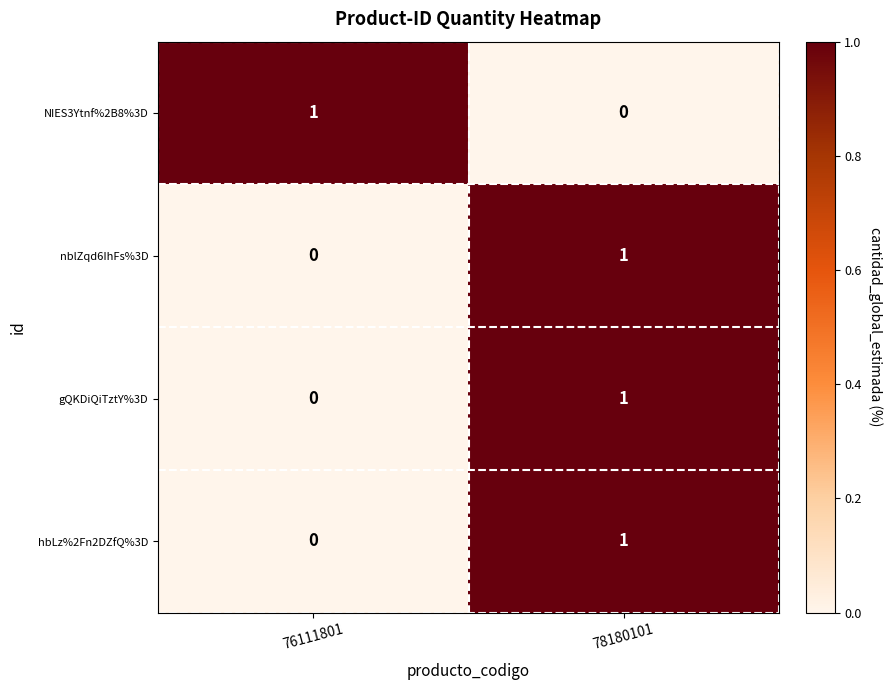

At which label does nblZqd6IhFs%3D reach its peak?

78180101